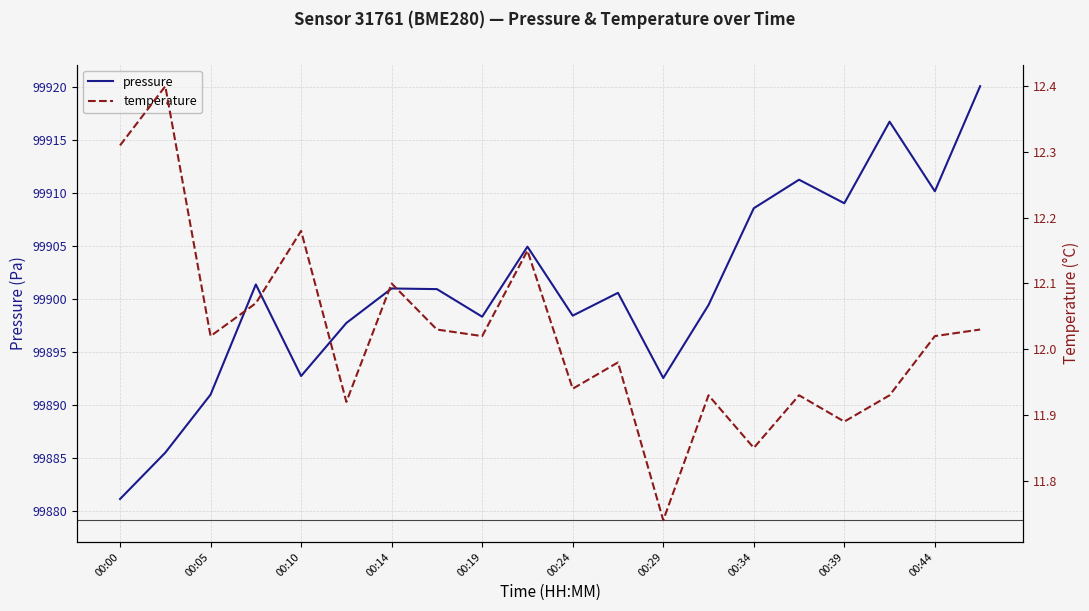

The value of pressure at 00:05 is 99891.0. True or false?

True